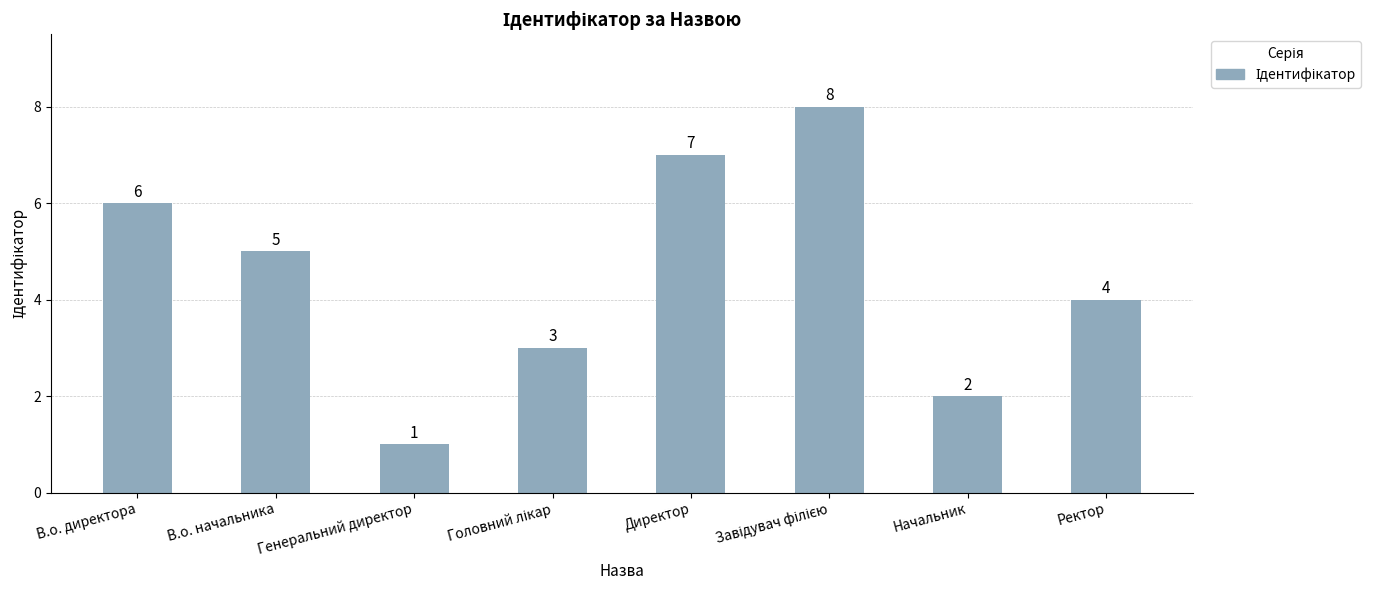

What is the label of the 8th bar from the left?

Ректор